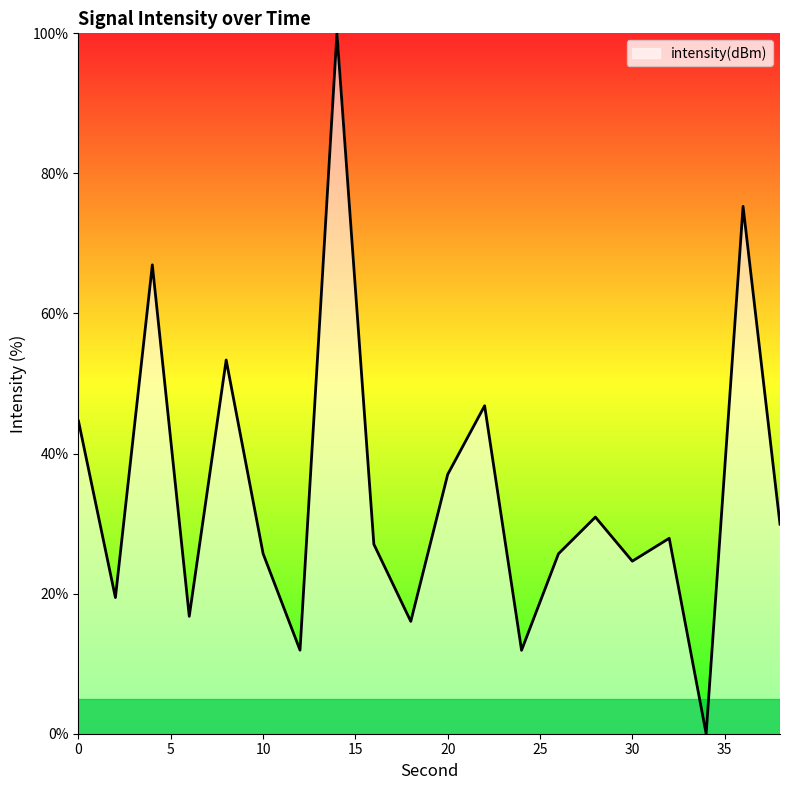

How many categories are shown in the chart?

20